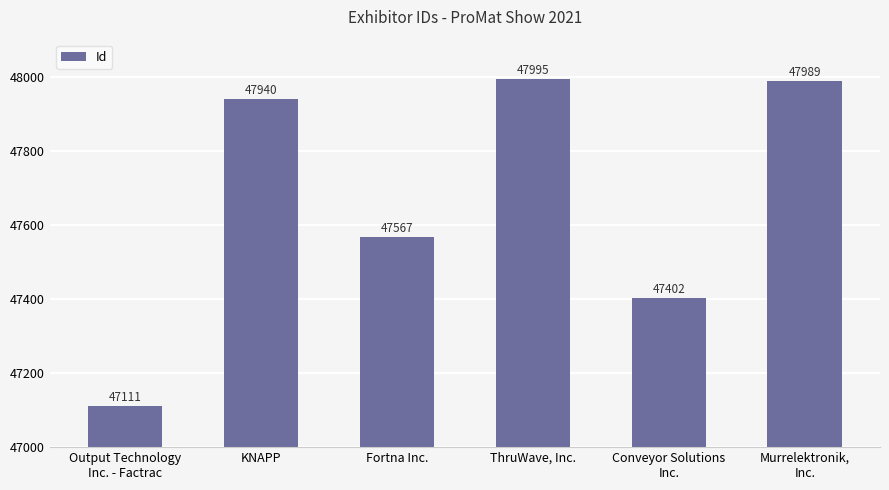

Approximately how many times larger is the value at KNAPP compared to Fortna Inc.?

1.0